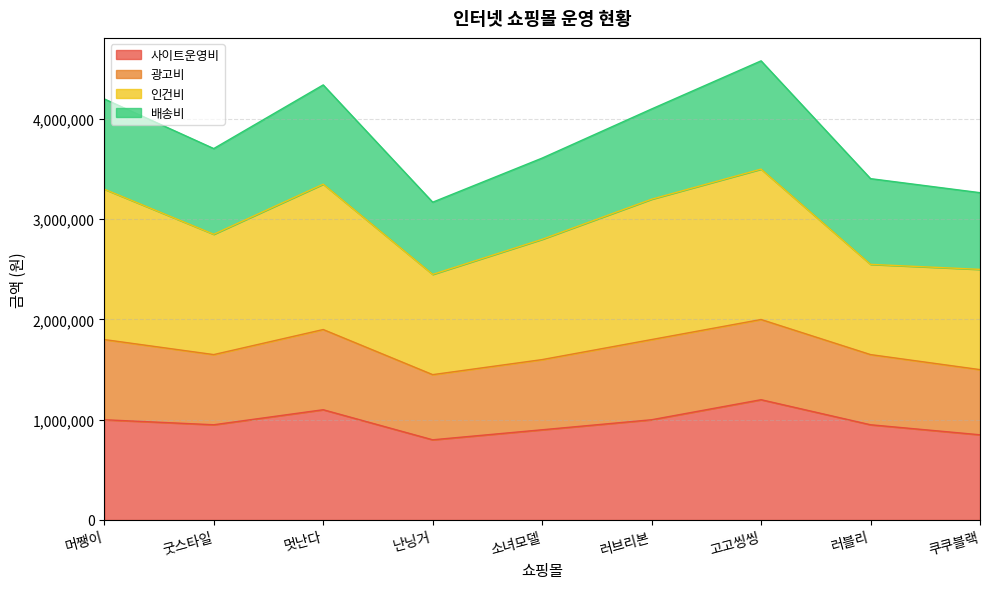

Between 난닝거 and 쿠쿠블랙, which is larger?

쿠쿠블랙